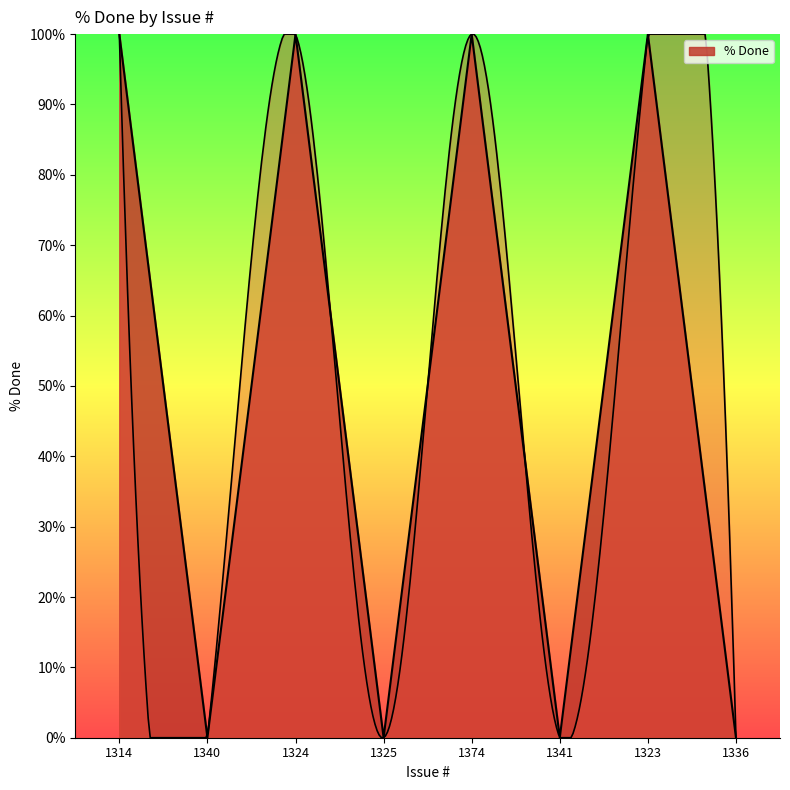

What is the sum of all values?

400